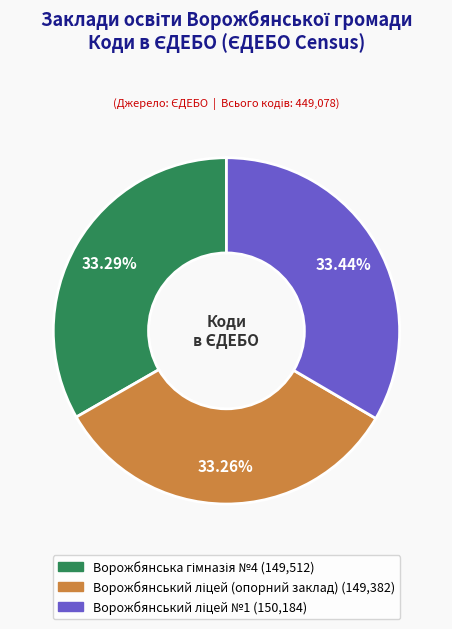

How many segments does this pie chart have?

3